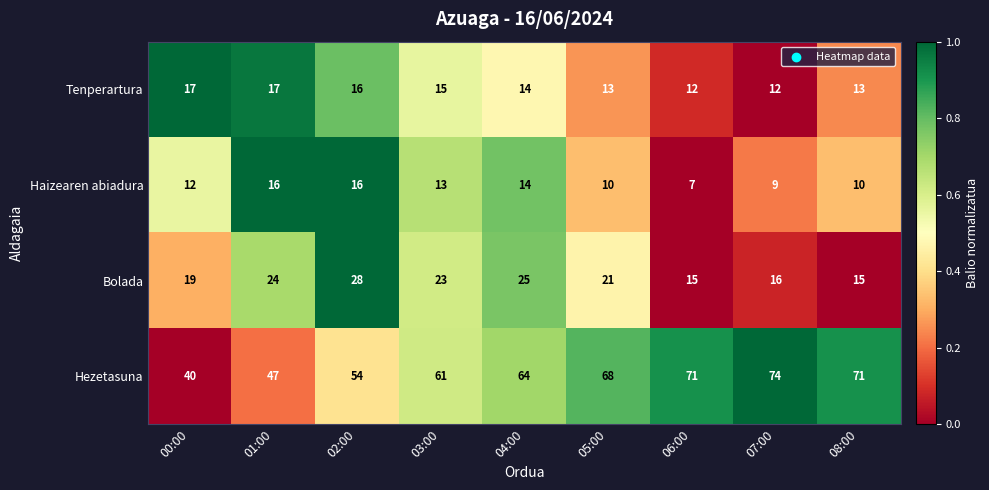

What is the average value of the Hezetasuna series?

61